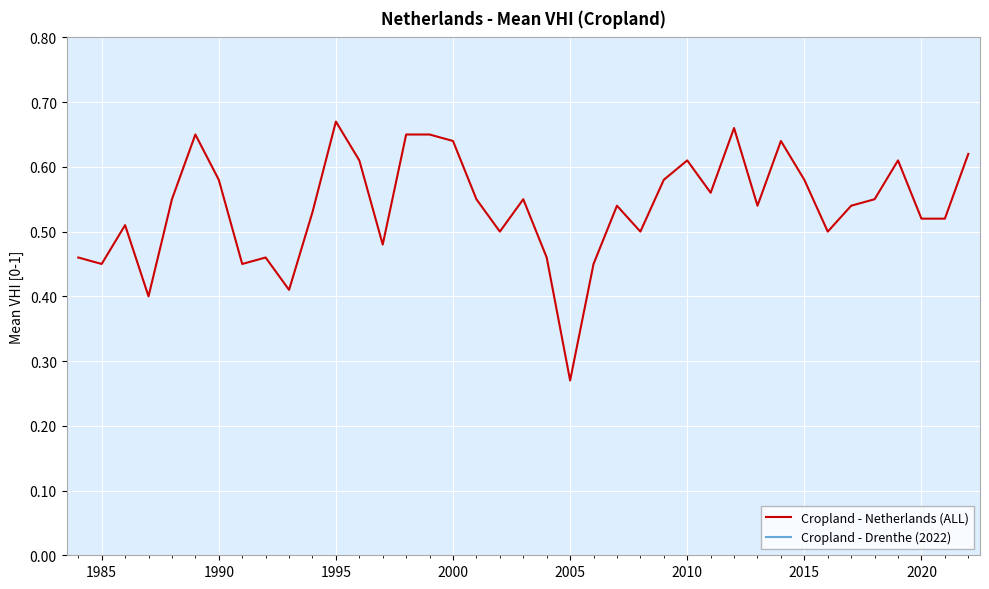

True or false: Cropland - Drenthe (2022) and Cropland - Netherlands (ALL) cross at least once.

False